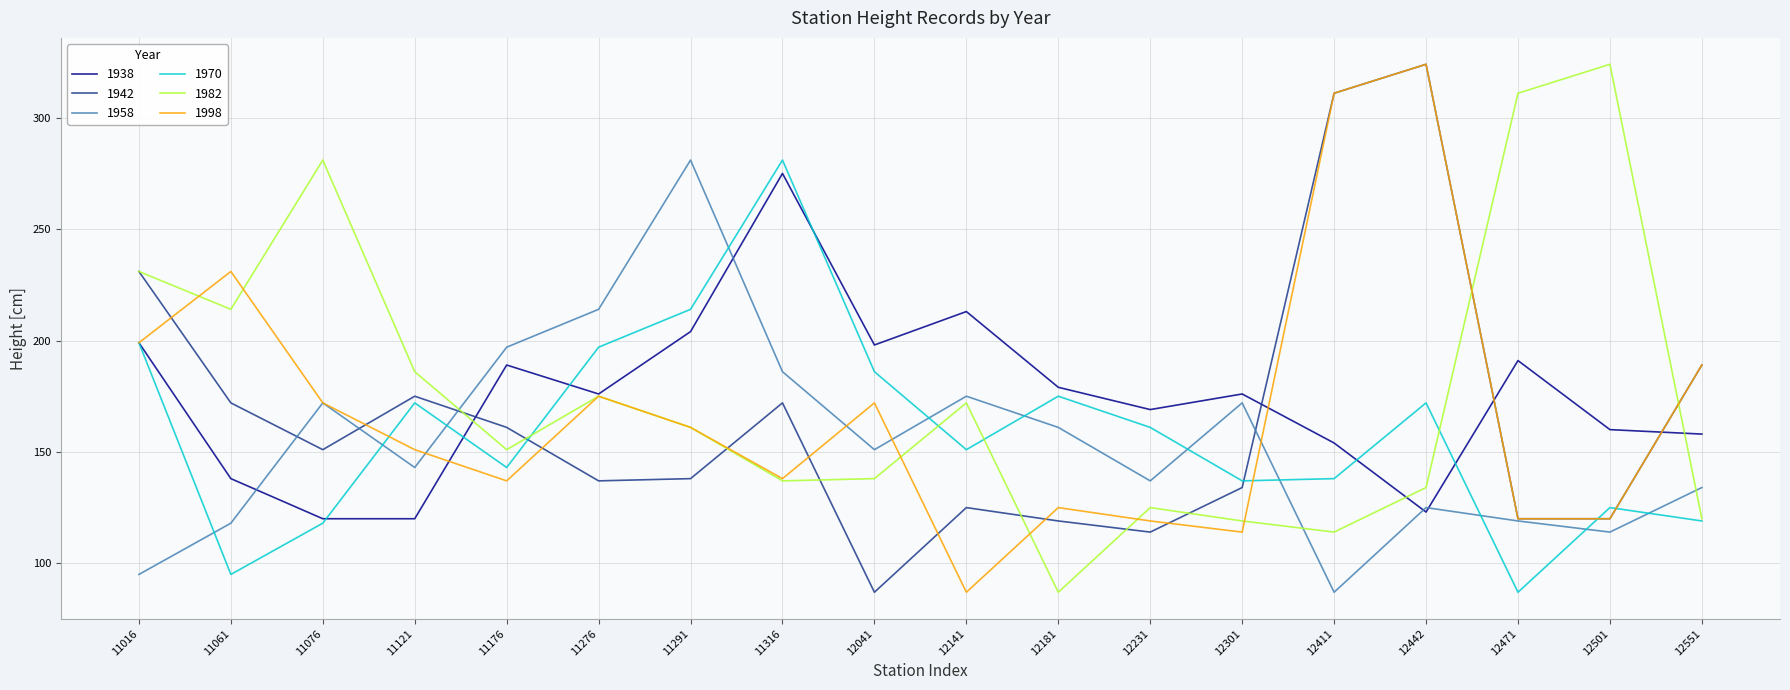

How many interior local peaks does the 1942 series have?

4